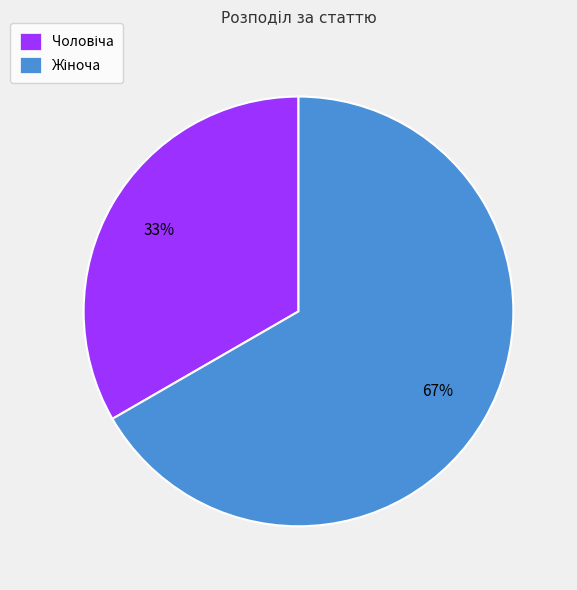

Count the number of slices in the pie.

2